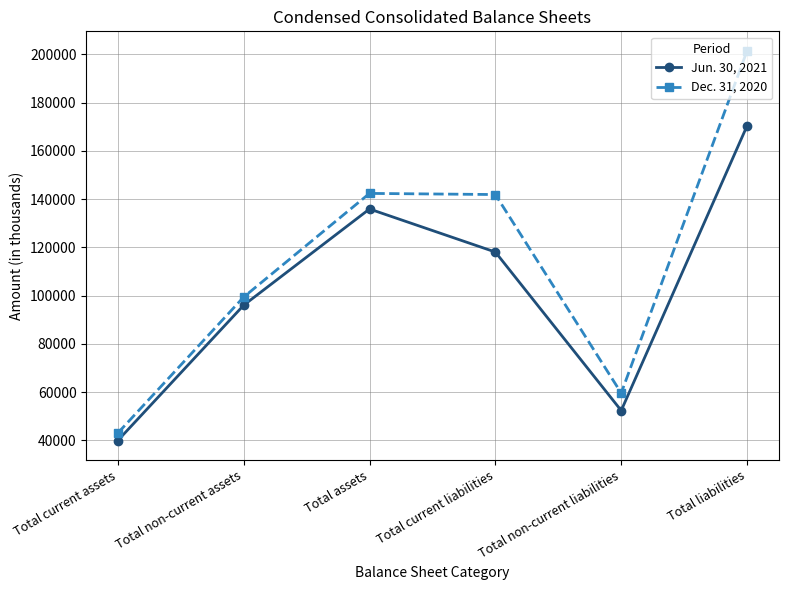

True or false: Jun. 30, 2021 and Dec. 31, 2020 cross at least once.

False